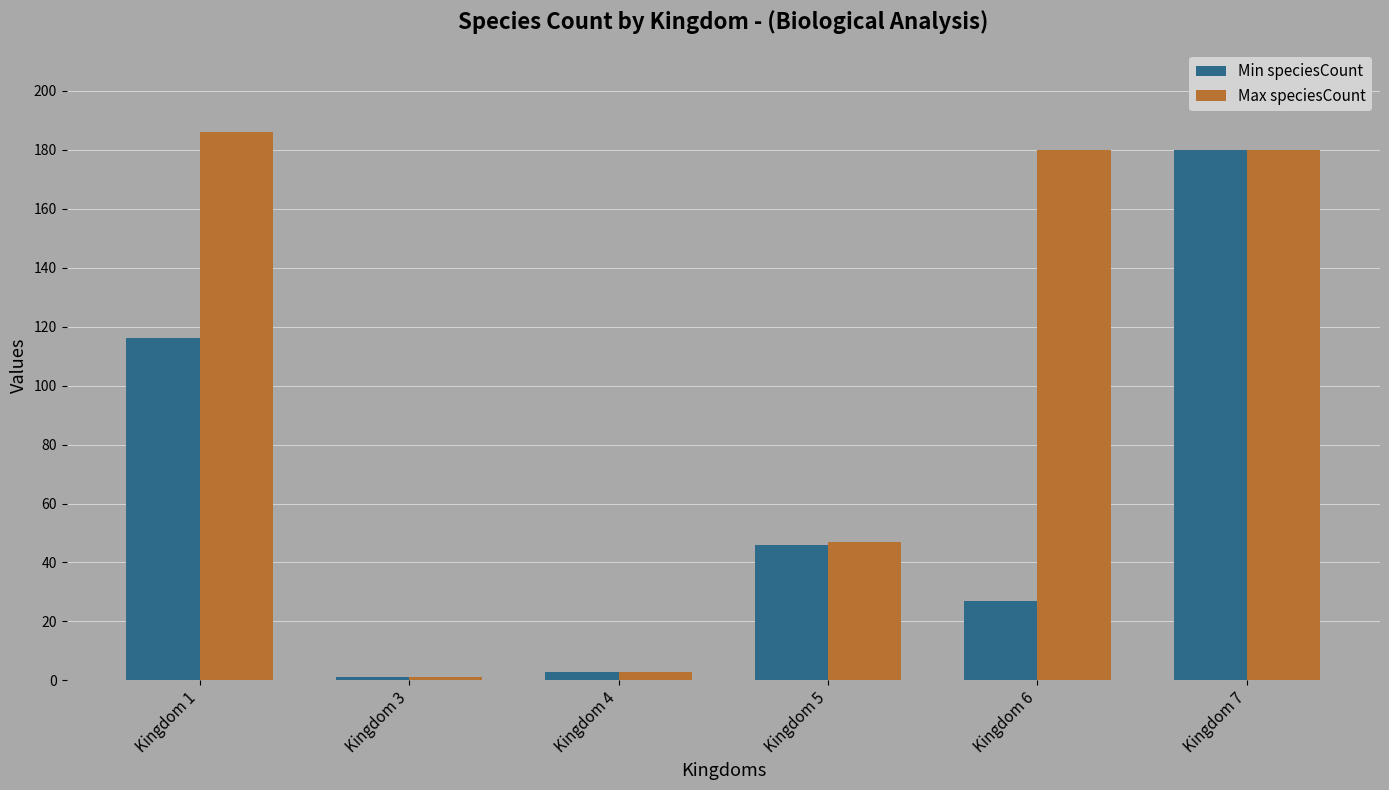

At how many categories does at least one series exceed 135?

3